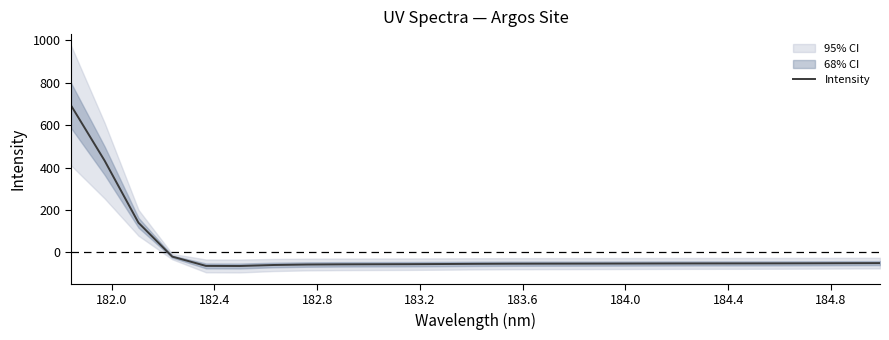

What is the minimum value shown in the chart?

-63.6